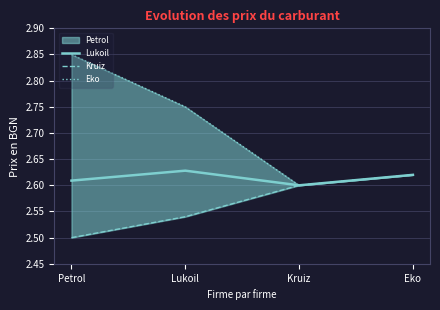

Where is Eko nearest to the value 2?

Kruiz